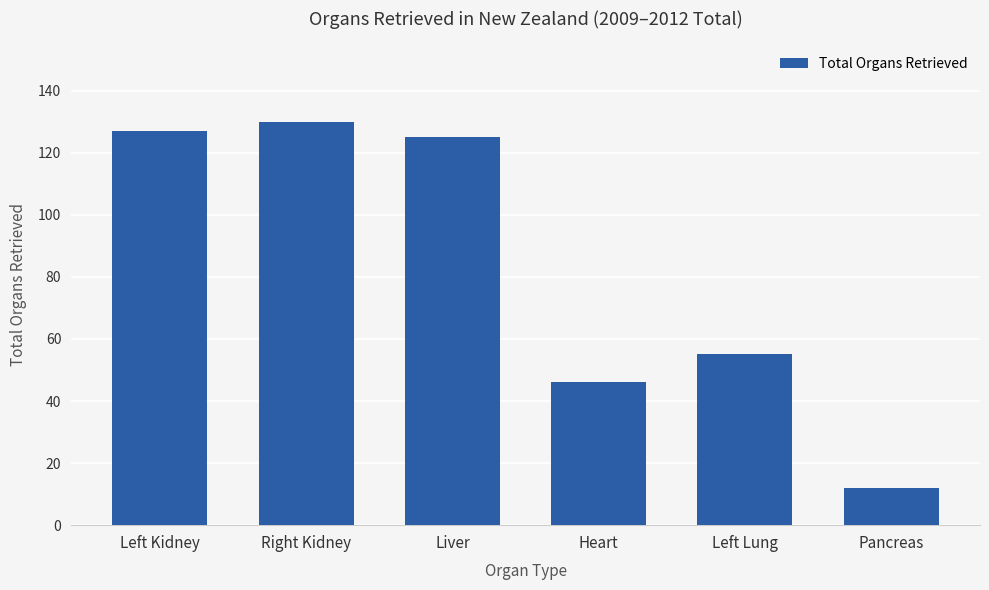

What is the maximum value shown in the chart?

130